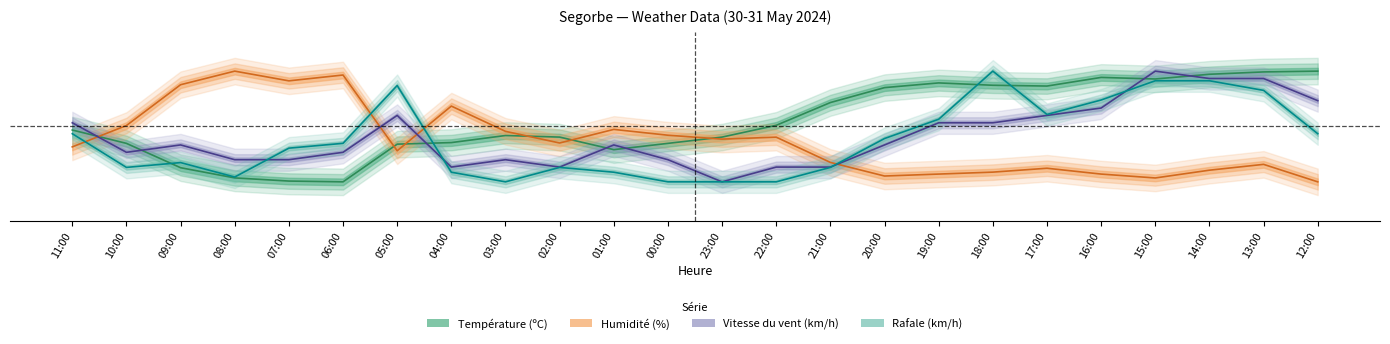

Reading left to right, what are all the values shown in this chart?

Température (ºC): 0.5	0.3	0.1	0.0	0.0	0.0	0.3	0.4	0.4	0.4	0.3	0.3	0.4	0.5	0.7	0.9	0.9	0.9	0.9	0.9	0.9	1.0	1.0	1.0
Humidité (%): 0.3	0.5	0.9	1.0	0.9	1.0	0.3	0.7	0.5	0.4	0.5	0.4	0.4	0.4	0.2	0.1	0.1	0.1	0.1	0.1	0.0	0.1	0.2	0.0
Vitesse du vent (km/h): 0.5	0.3	0.3	0.2	0.2	0.3	0.6	0.1	0.2	0.1	0.3	0.2	0.0	0.1	0.1	0.3	0.5	0.5	0.6	0.7	1.0	0.9	0.9	0.7
Rafale (km/h): 0.4	0.1	0.2	0.0	0.3	0.3	0.9	0.1	0.0	0.1	0.1	0.0	0.0	0.0	0.1	0.4	0.6	1.0	0.6	0.7	0.9	0.9	0.8	0.4